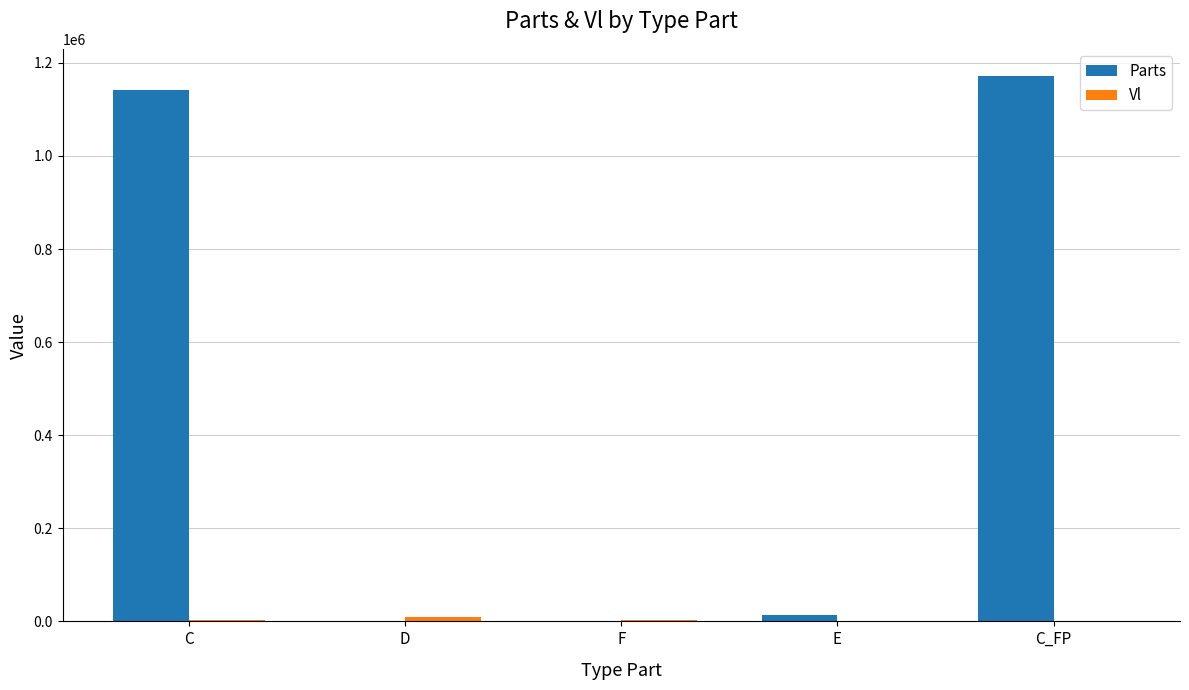

At which label does Parts first exceed 13227?

C